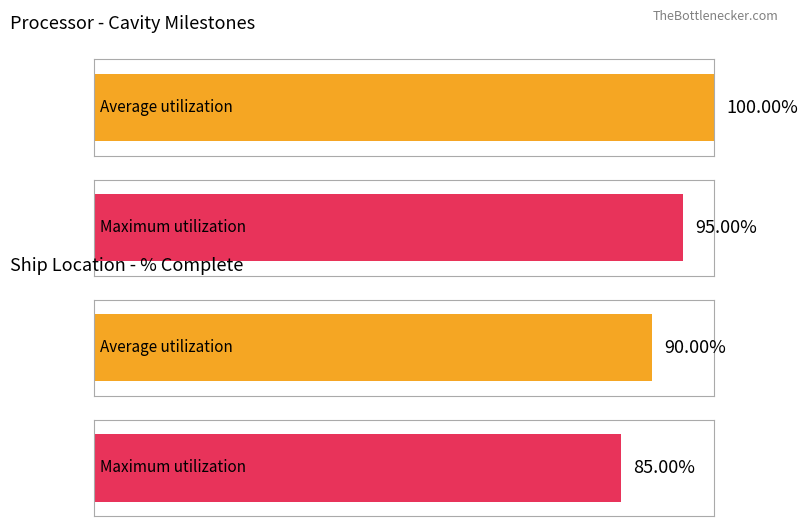

Are the bars horizontal?

Yes